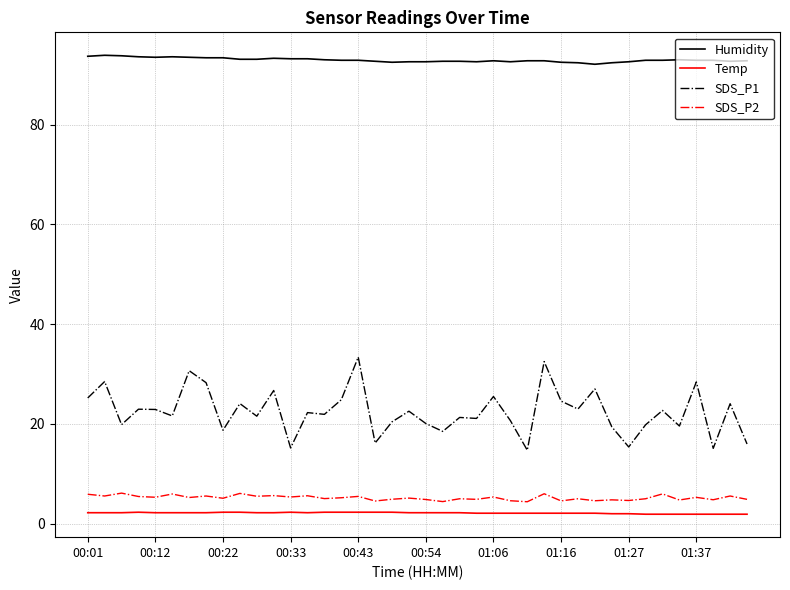

Which series has the largest range (max minus min)?

SDS_P1